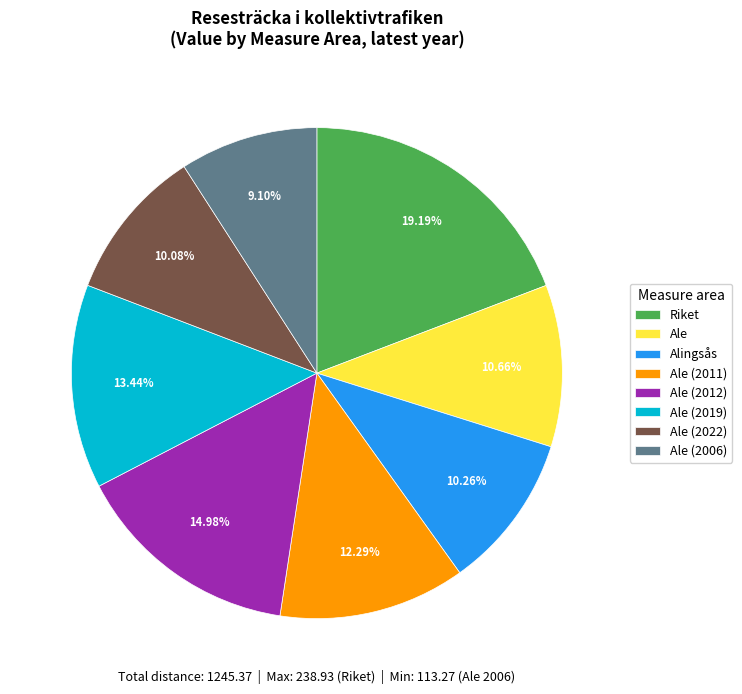

Count the number of slices in the pie.

8